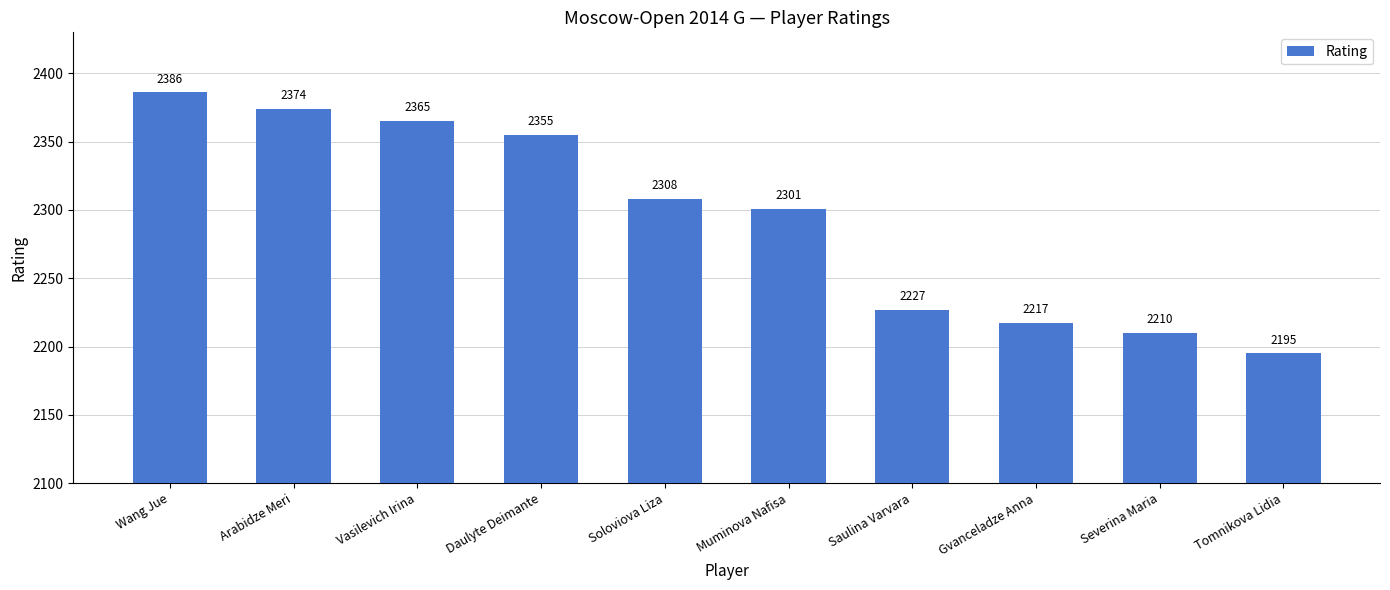

How many bars are there in total?

10